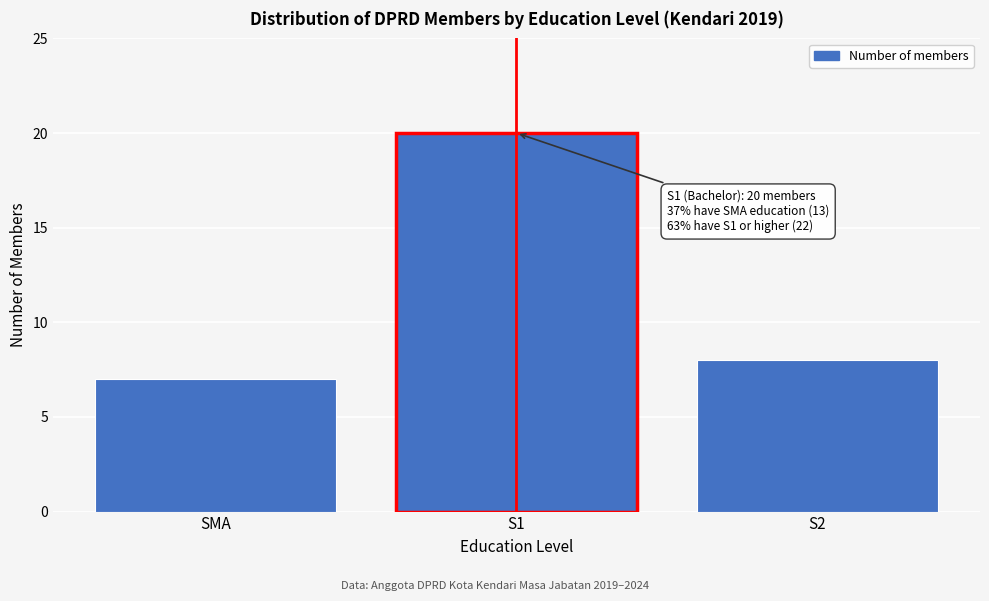

Reading left to right, extract all data points from this chart.

SMA=7	S1=20	S2=8